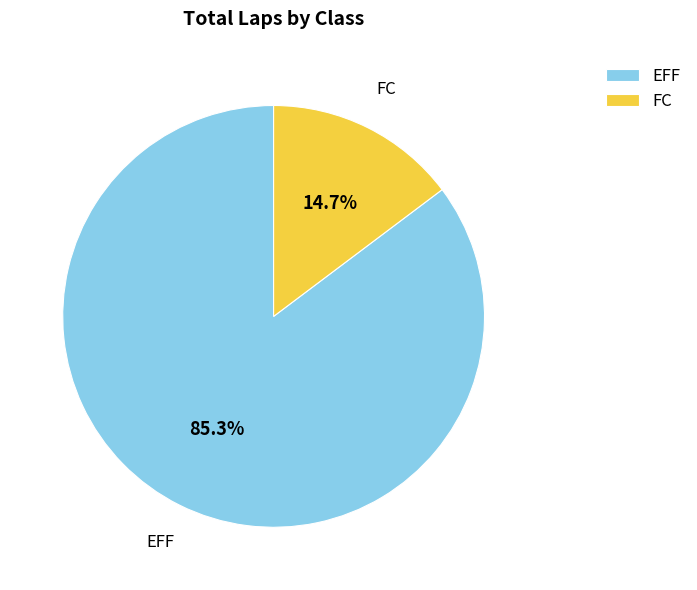

Is EFF the majority of the pie?

Yes